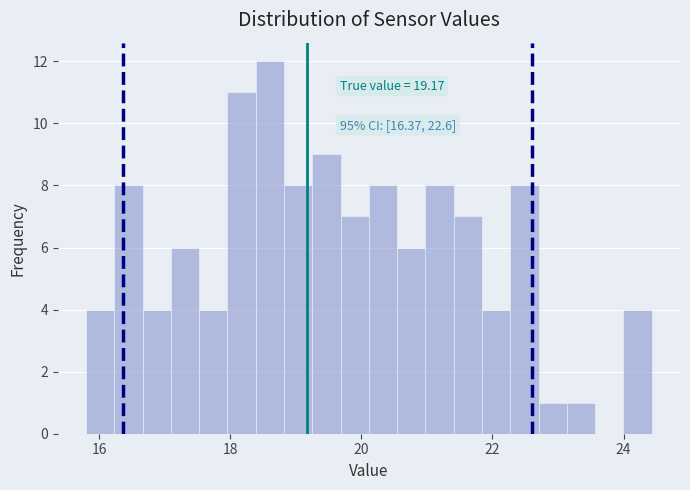

Around what value on the x-axis is the tallest bar? Give the approximate position of its centre, as read against the axis.

18.6